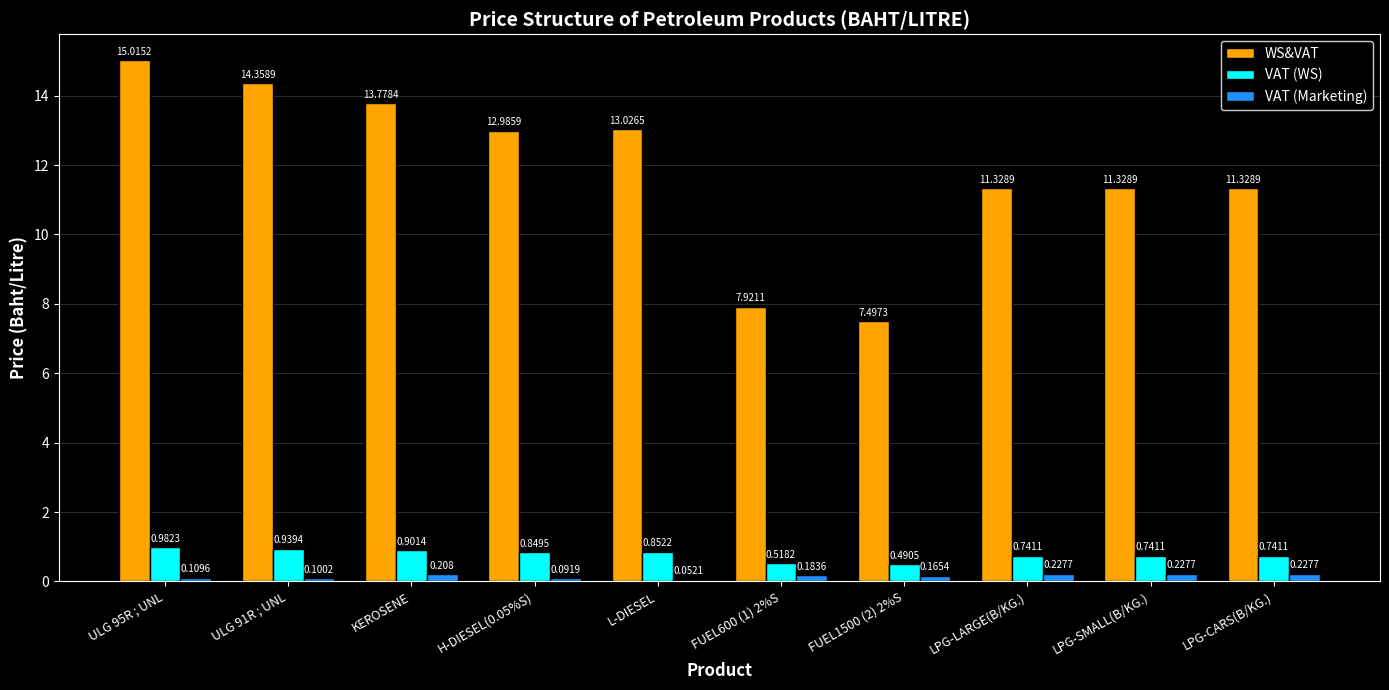

How many bars are there in total?

30